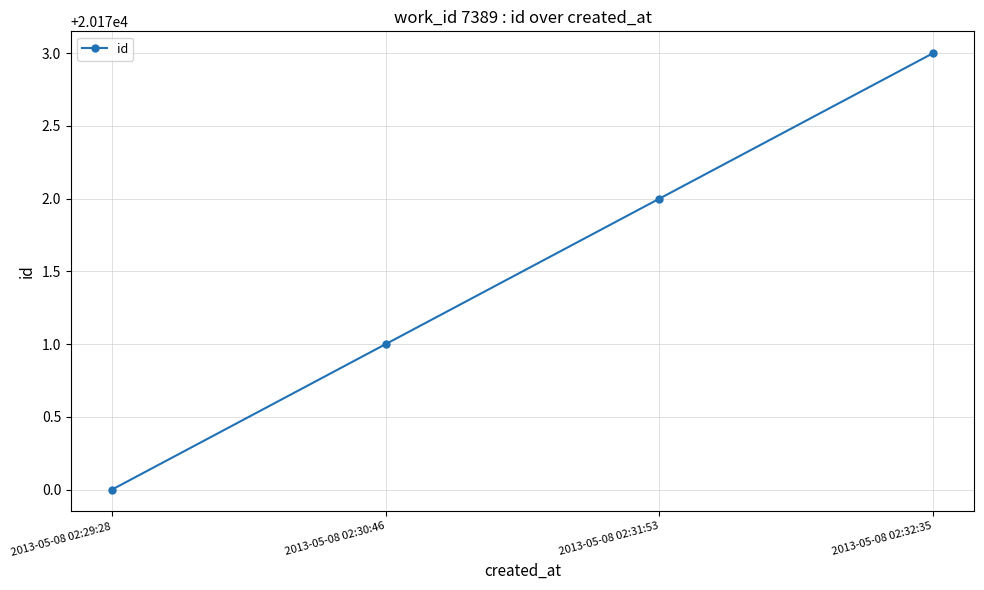

Does the chart have visible grid lines?

Yes